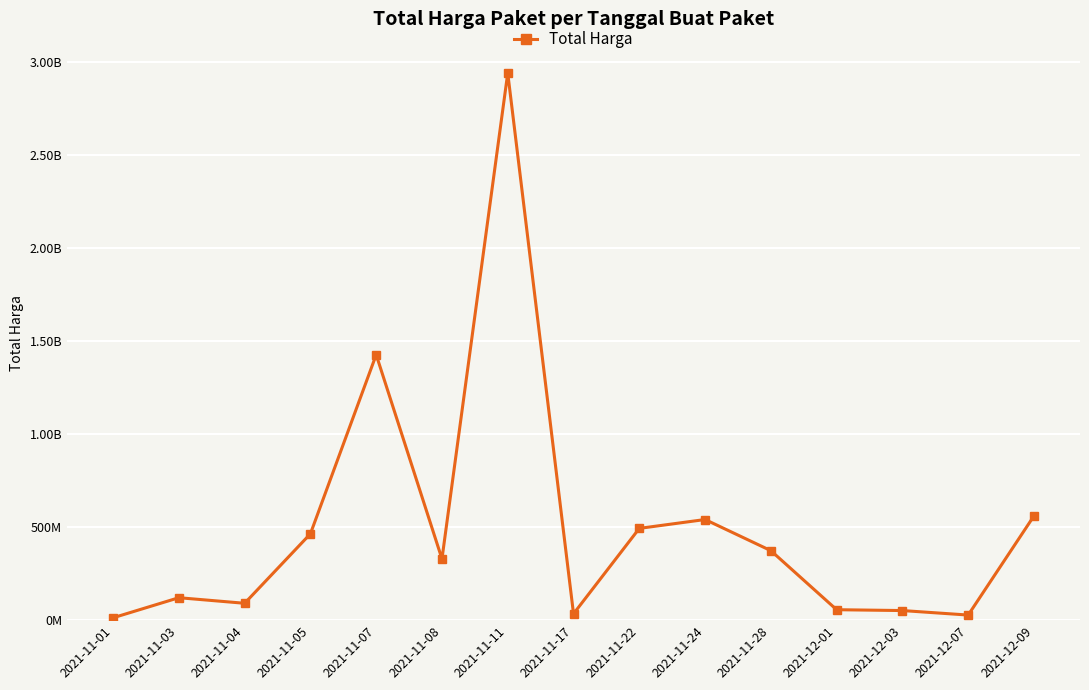

What is the label of the 1st point from the left?

2021-11-01